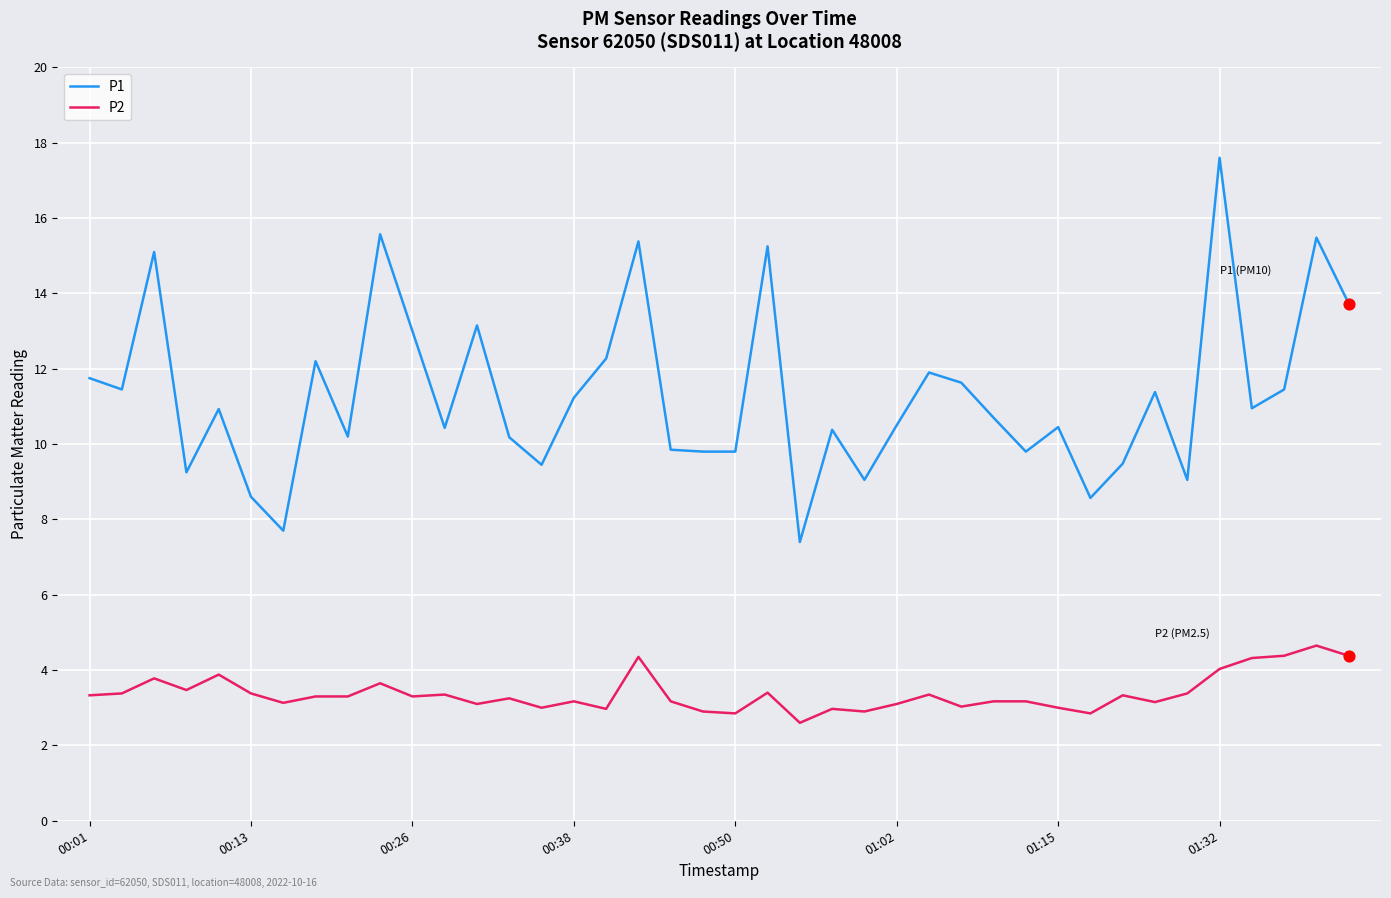

At how many categories does at least one series exceed 4?

40